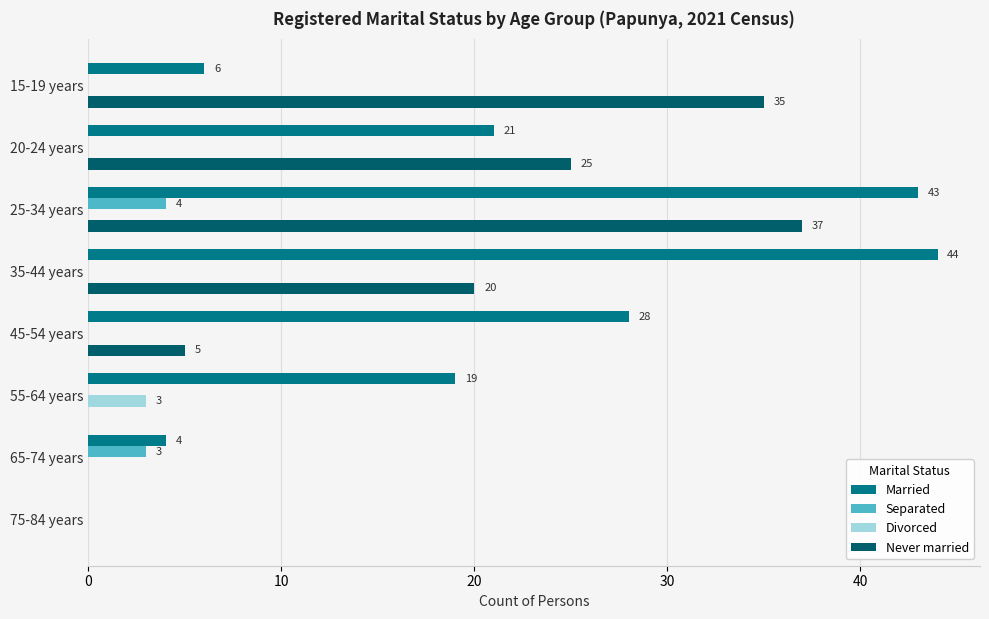

What is the sum of all Separated values?

7